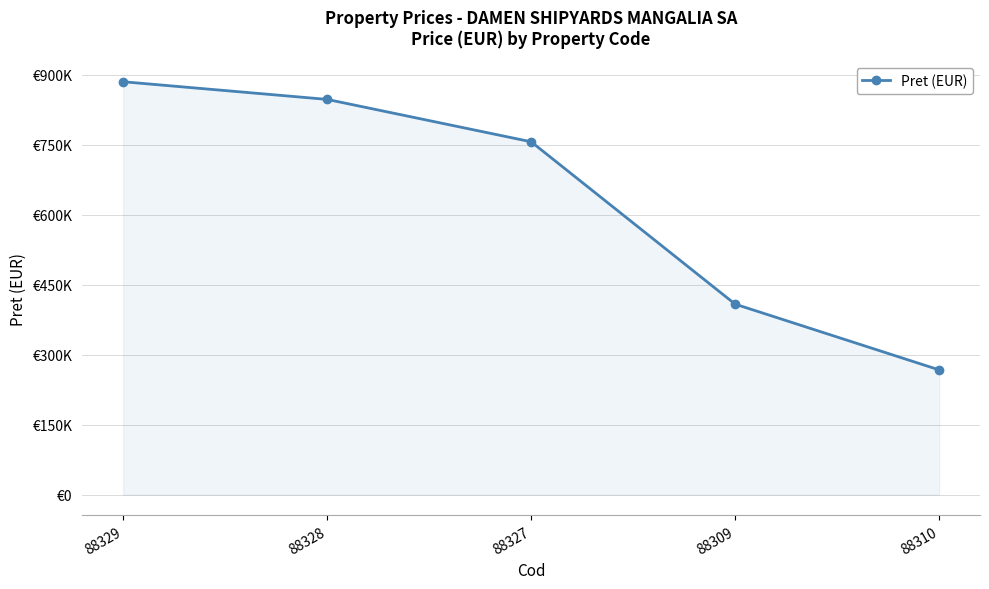

What is the ratio of the value at 88310 to the value at 88327?

0.4